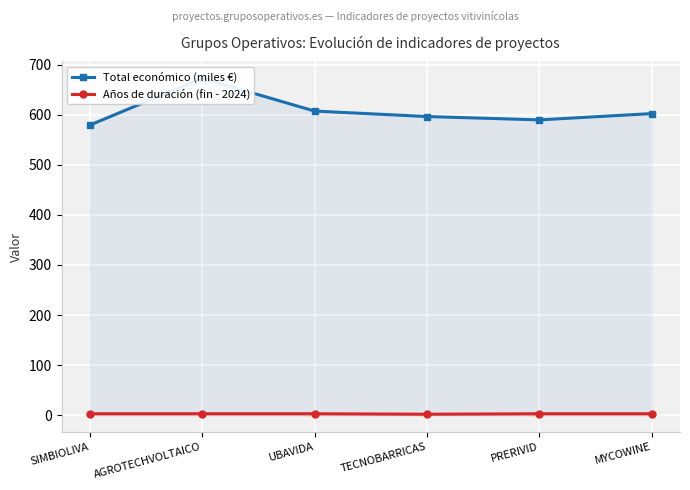

In Años de duración (fin - 2024), how many points are lower than both neighbors (excluding endpoints)?

1